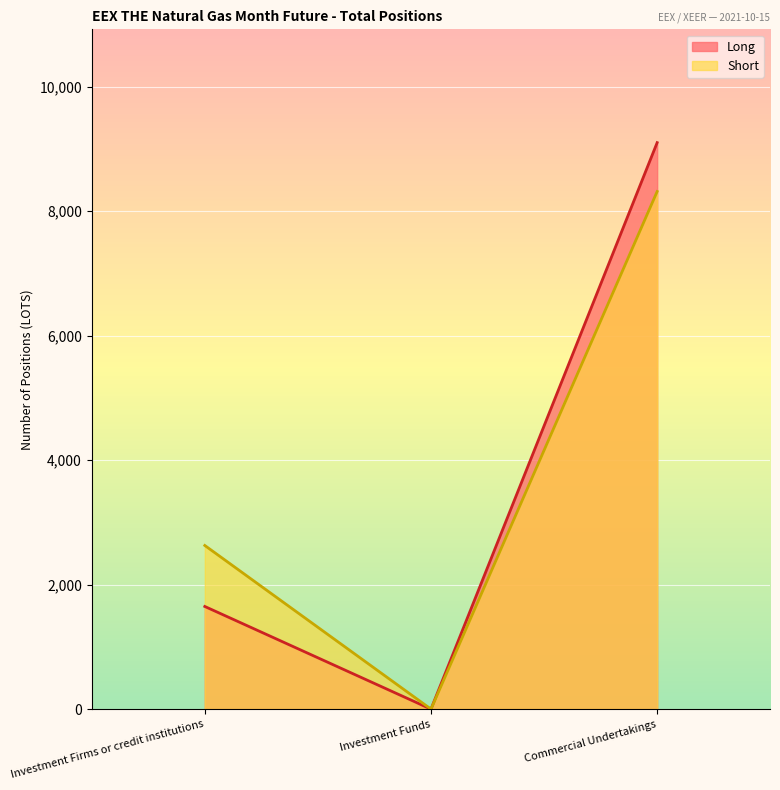

How many lines are shown in the chart?

2